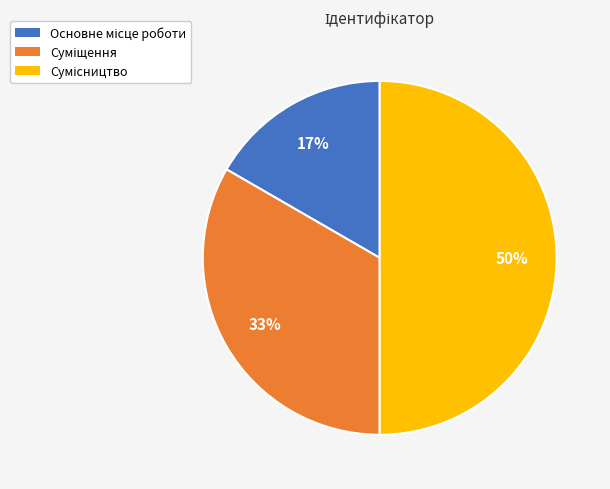

To the nearest percent, what is the difference between the largest and smallest slice percentages?

33%